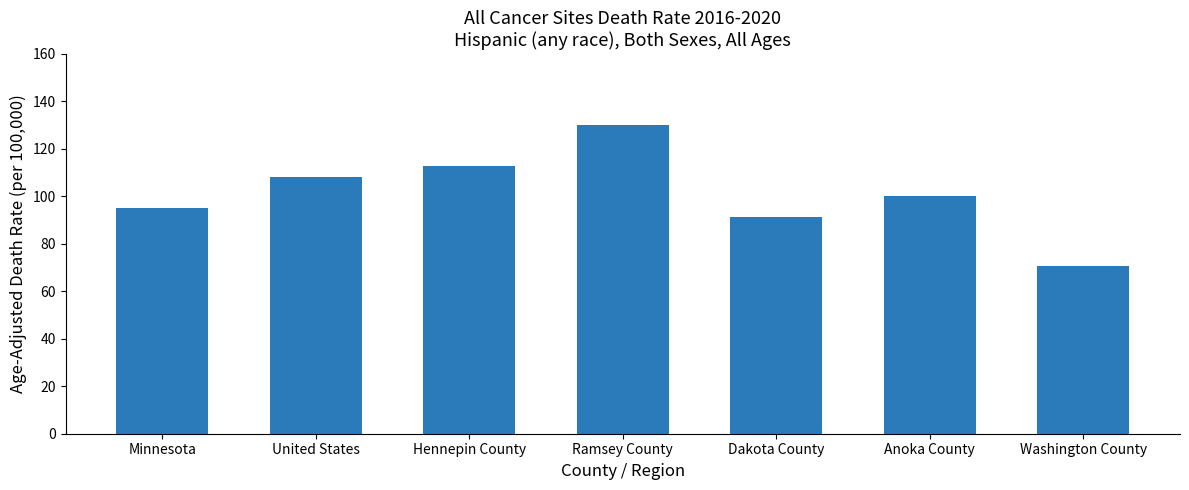

The chart shows a value of 41.9 at Washington County. True or false?

False